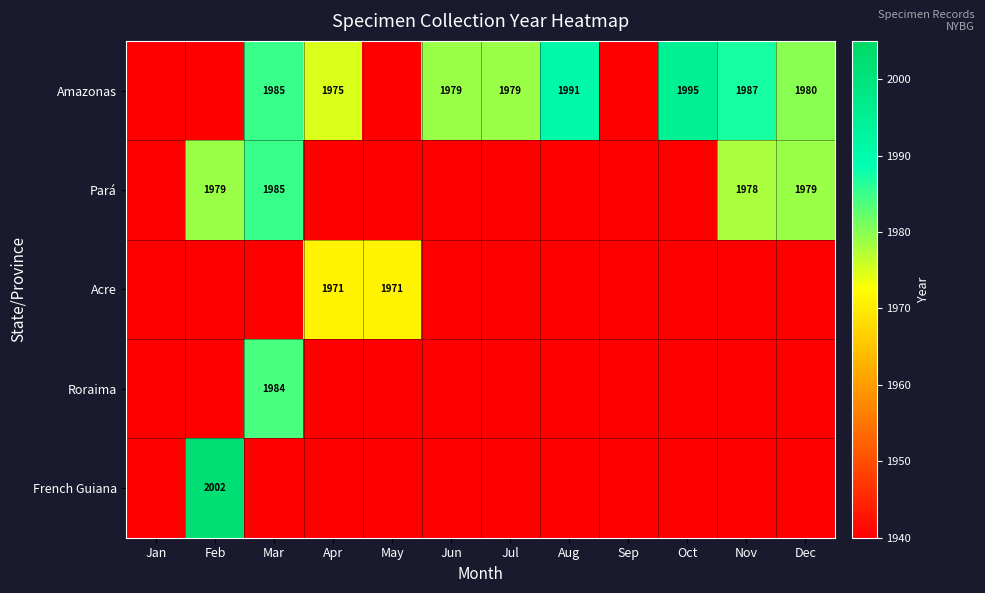

The value of Acre at Apr is 1971. True or false?

True